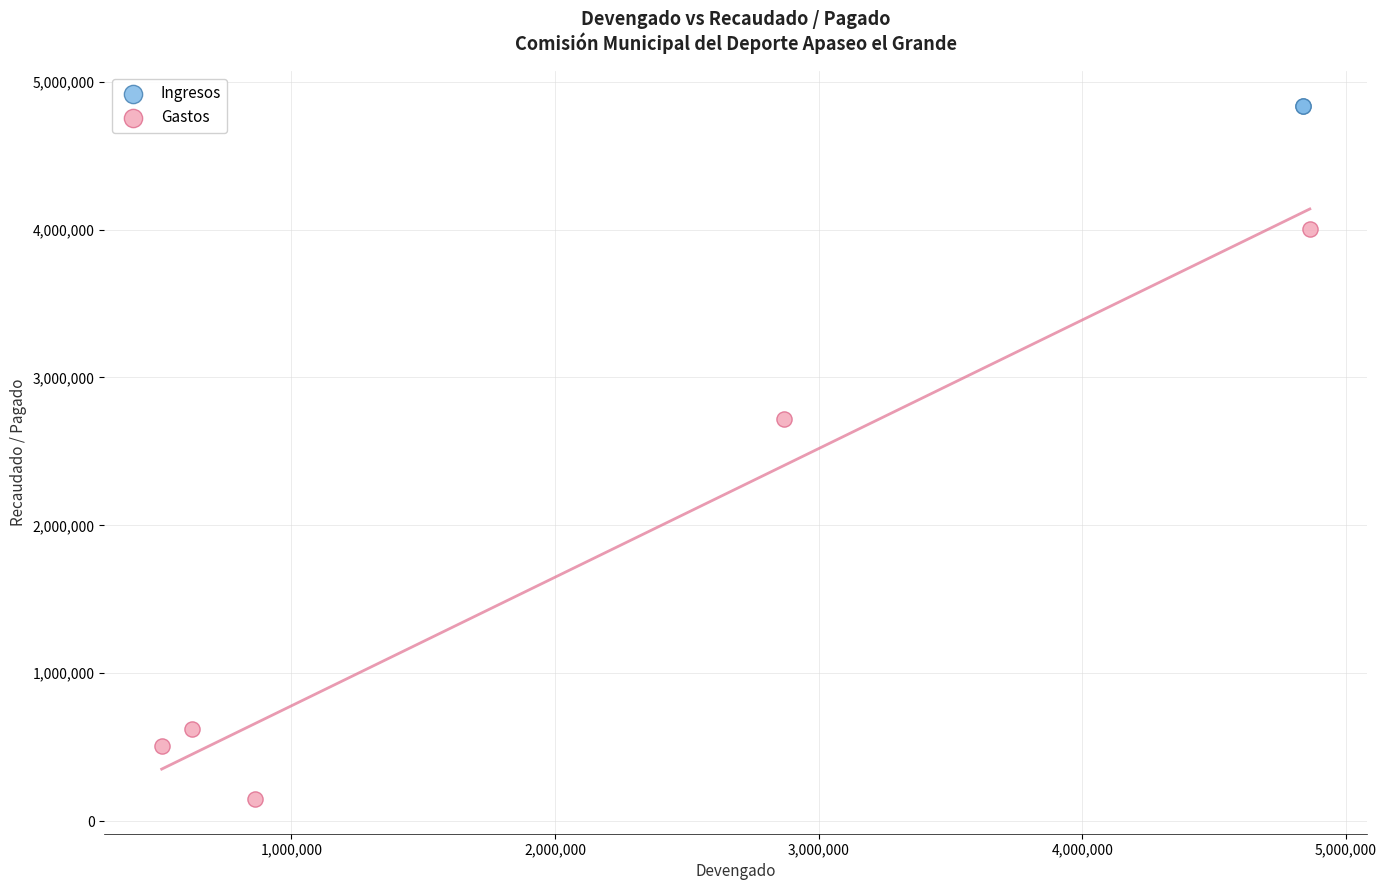

What are all the series names shown in the legend?

Ingresos, Gastos